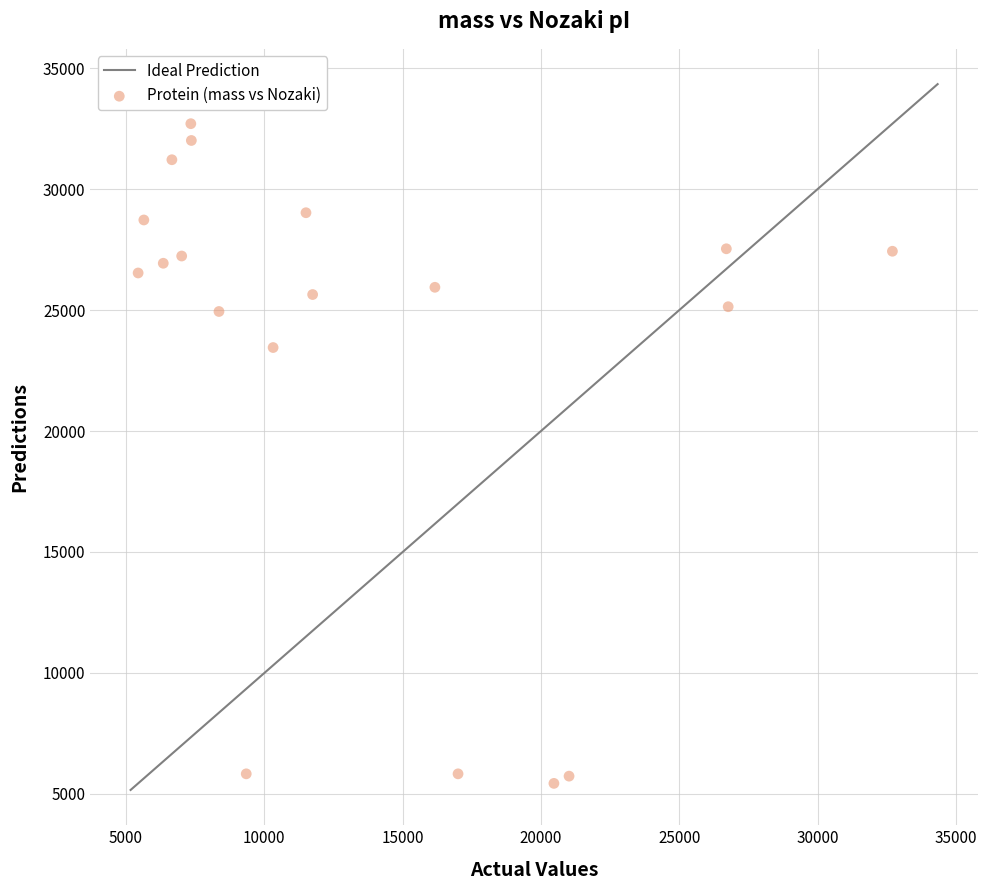

What is the range of X values (max minus min)?

27266.5